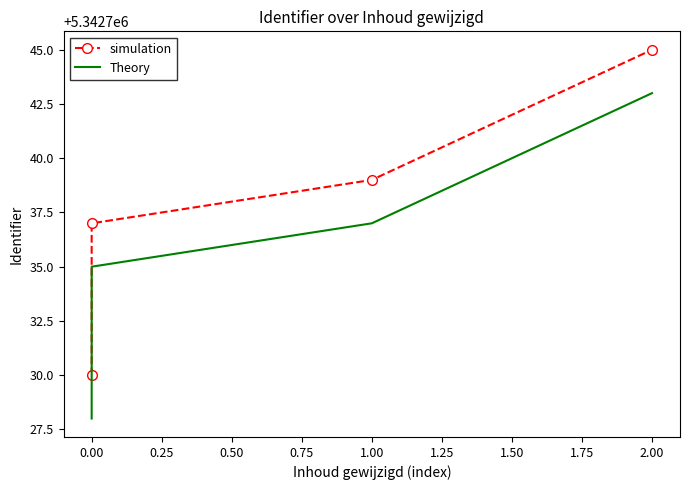

Between 0.00 and 1.00, which is larger?

1.00